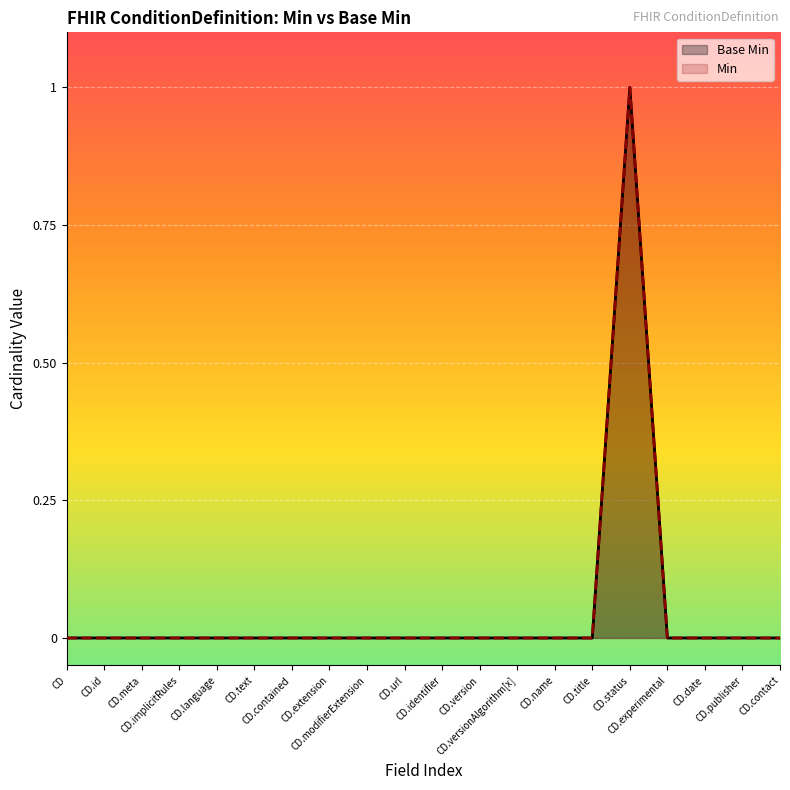

Does the chart display data point markers on the line(s)?

No